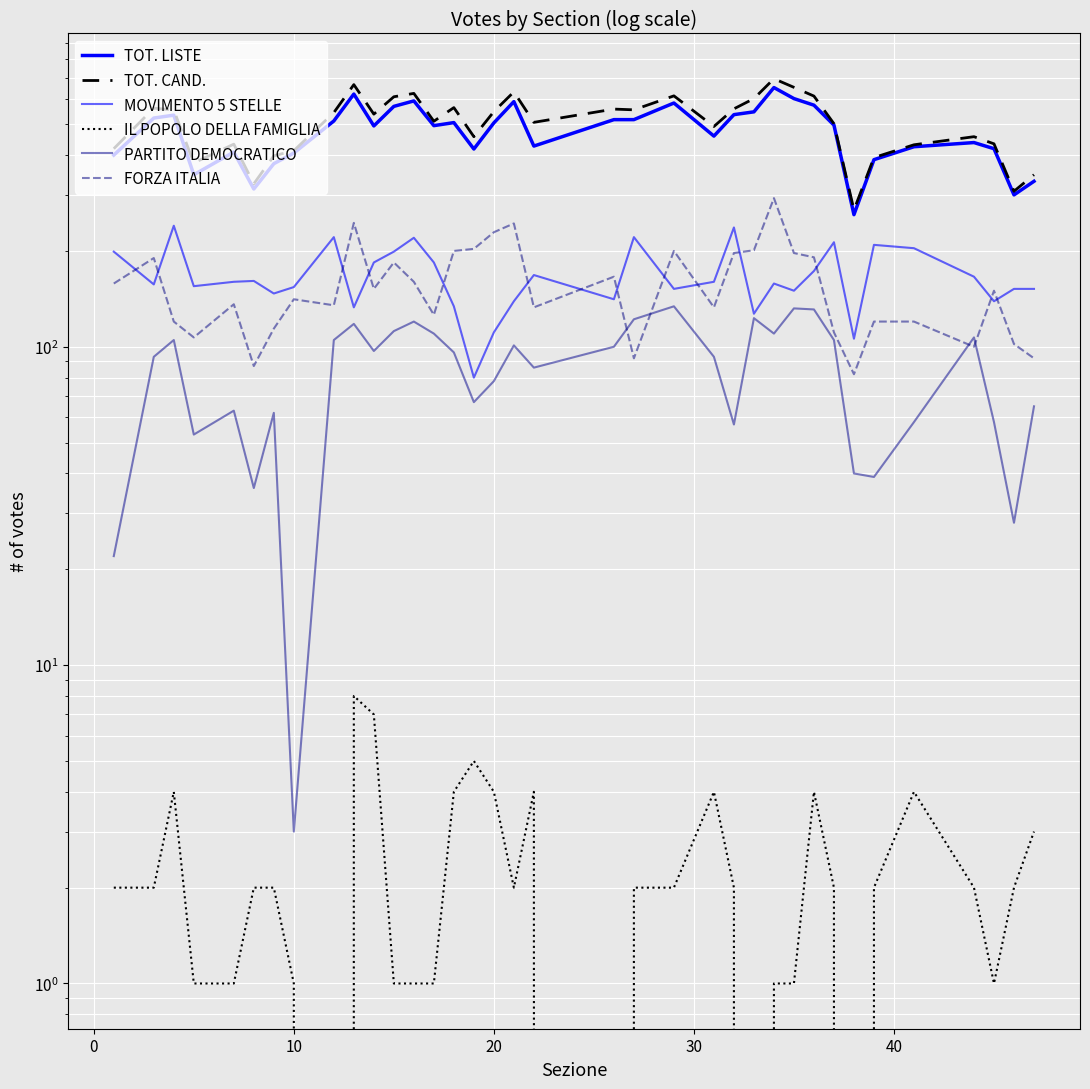

True or false: PARTITO DEMOCRATICO and MOVIMENTO 5 STELLE cross at least once.

False